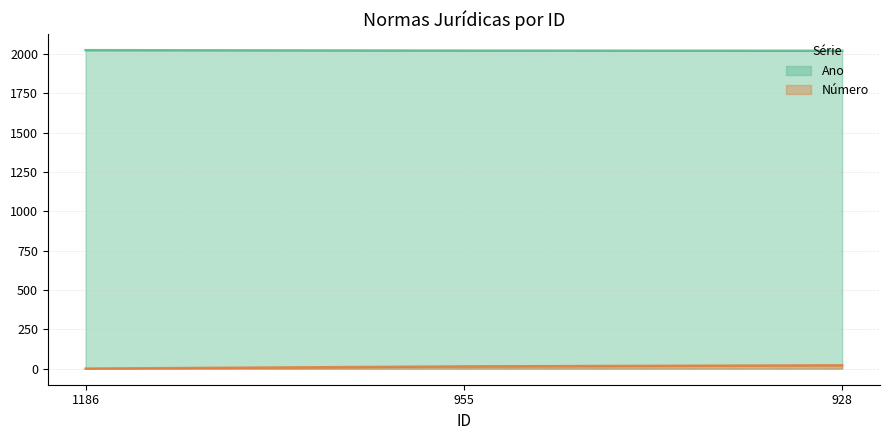

Does the chart have visible grid lines?

Yes